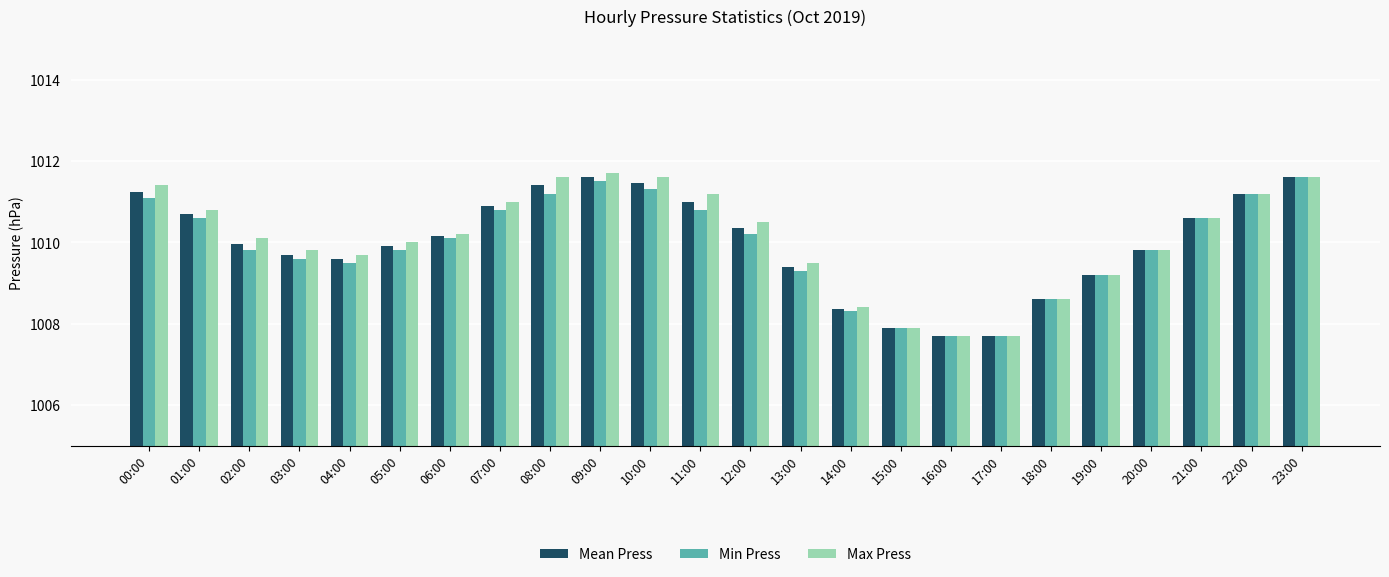

Which category has the highest value across all series?

09:00